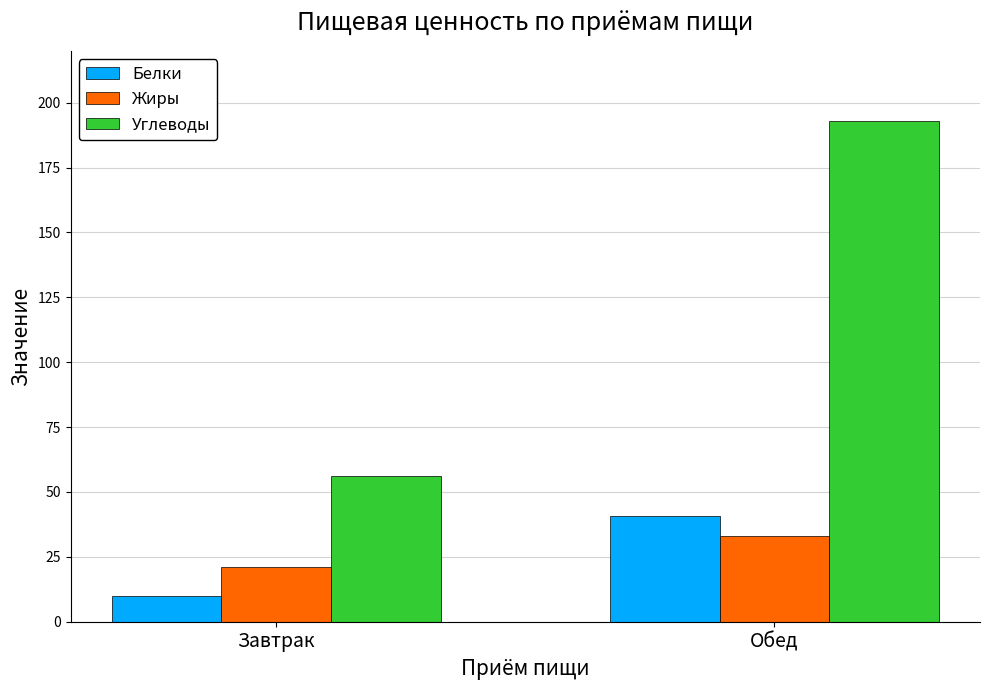

Which label corresponds to the smallest value in the chart?

Завтрак